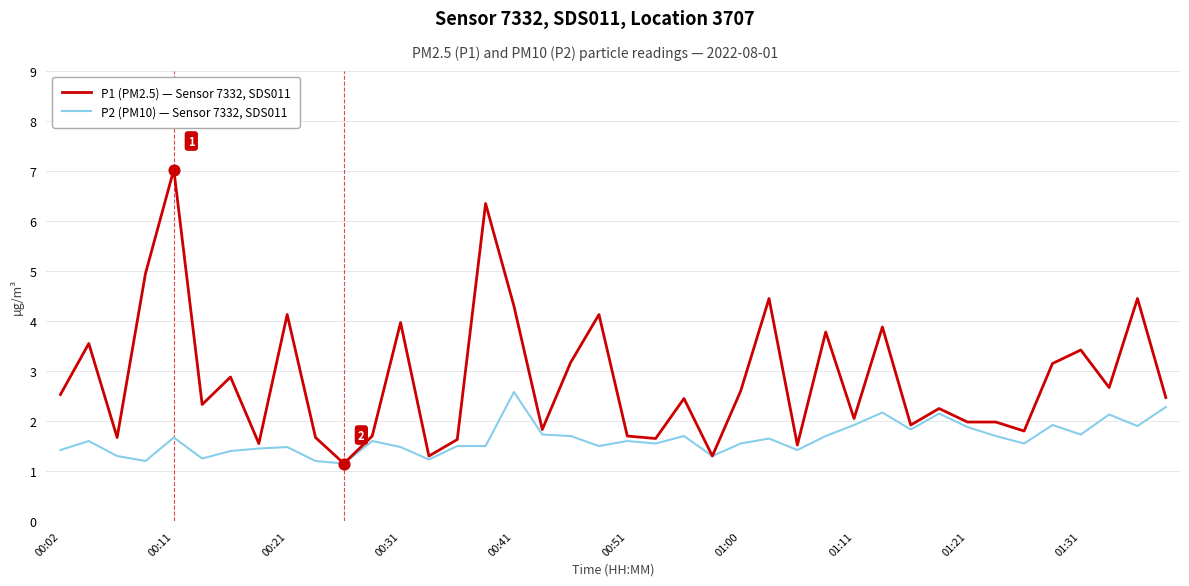

Which series has the largest total across all categories?

P1 (PM2.5) — Sensor 7332, SDS011